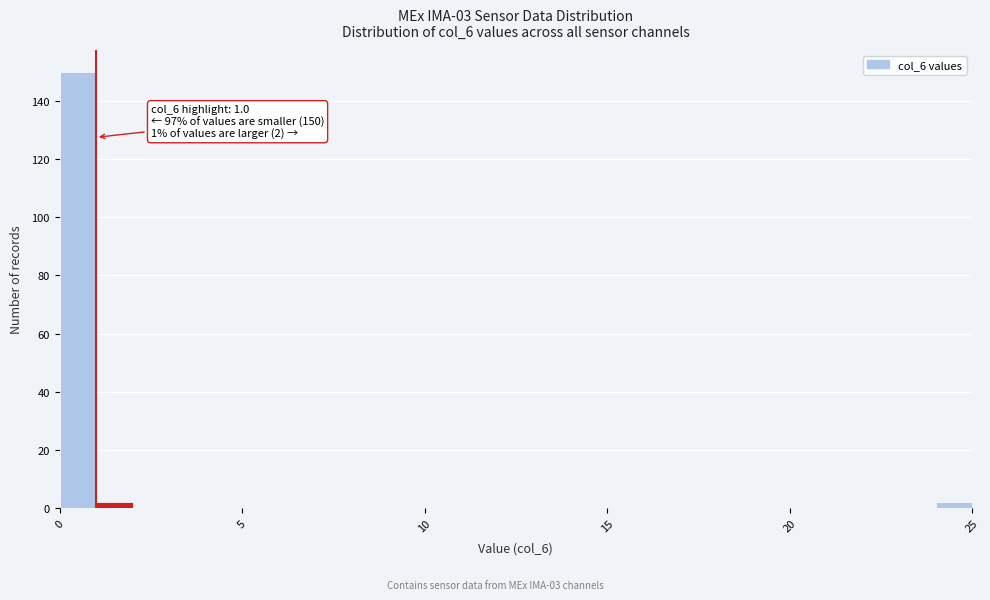

Read against the x-axis, roughly where is the centre of the tallest bar?

0.5